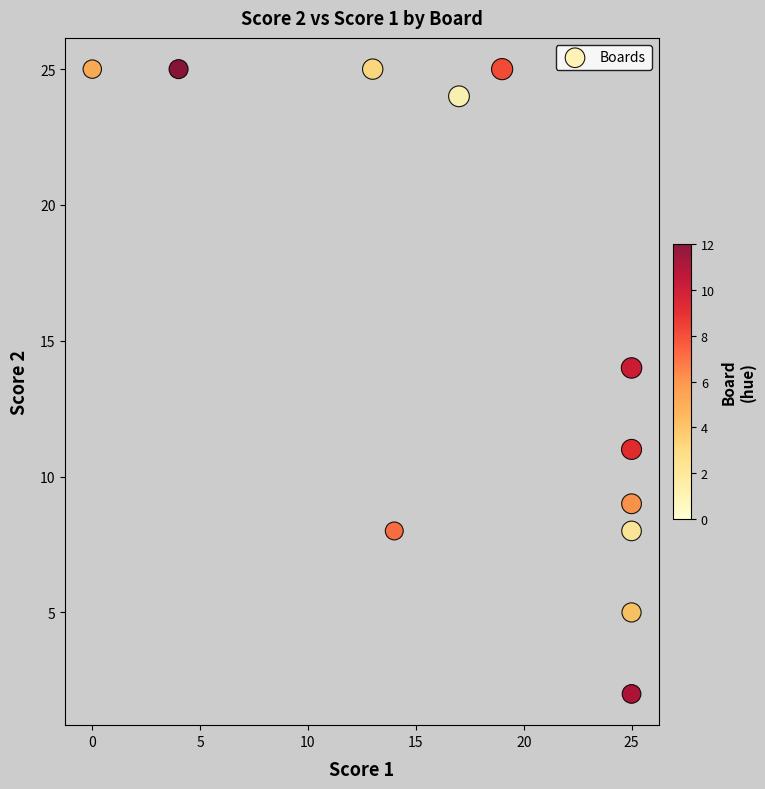

What Y value in the scatter plot is closest to 13?

14